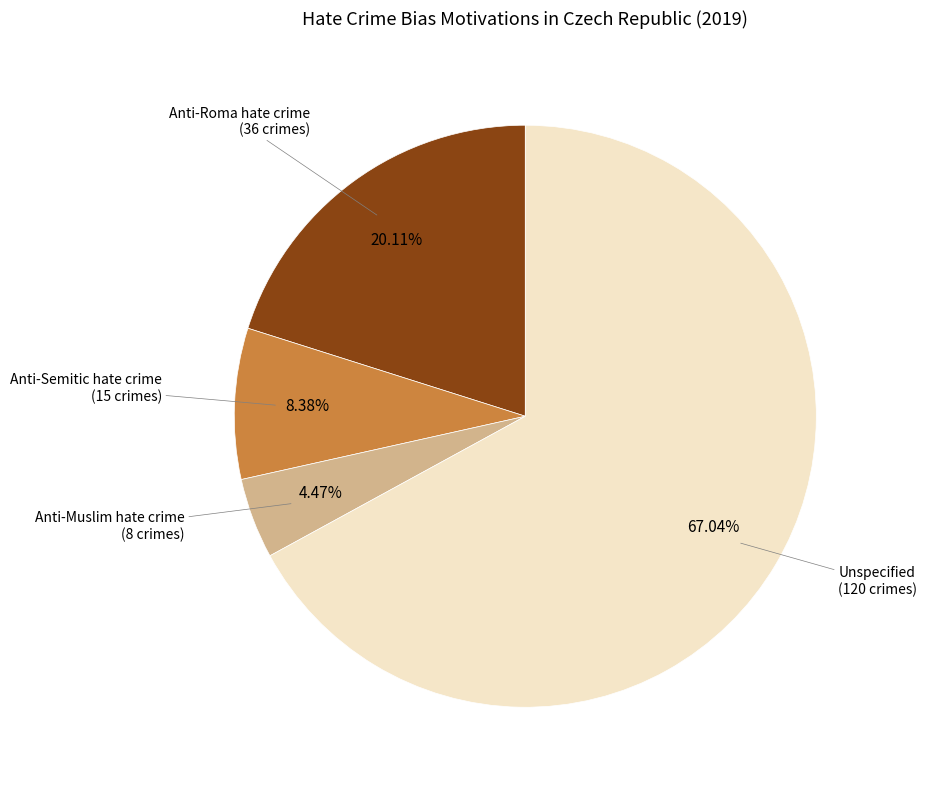

Is there a majority slice in this chart?

Yes